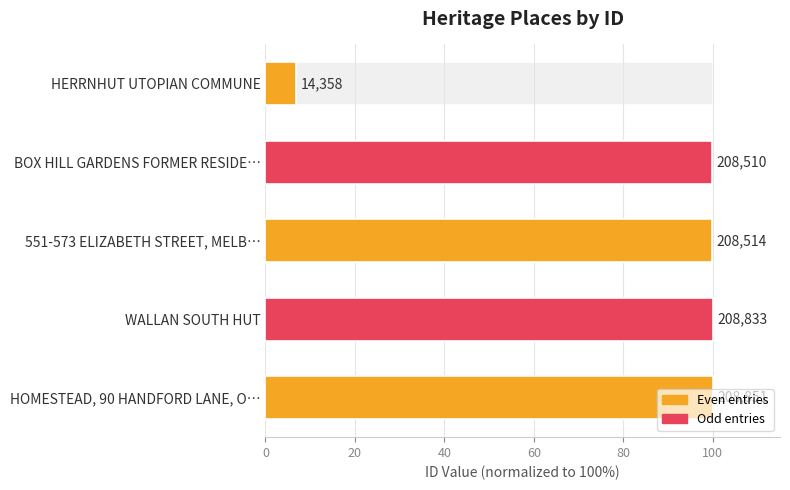

Read the value at HOMESTEAD, 90 HANDFORD LANE, O….

100.0